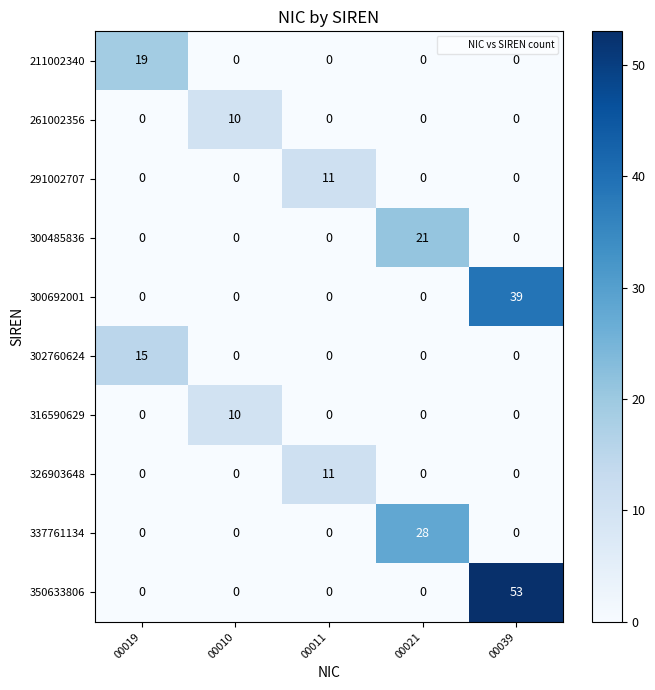

What is the difference between the highest and lowest values at 00011?

11